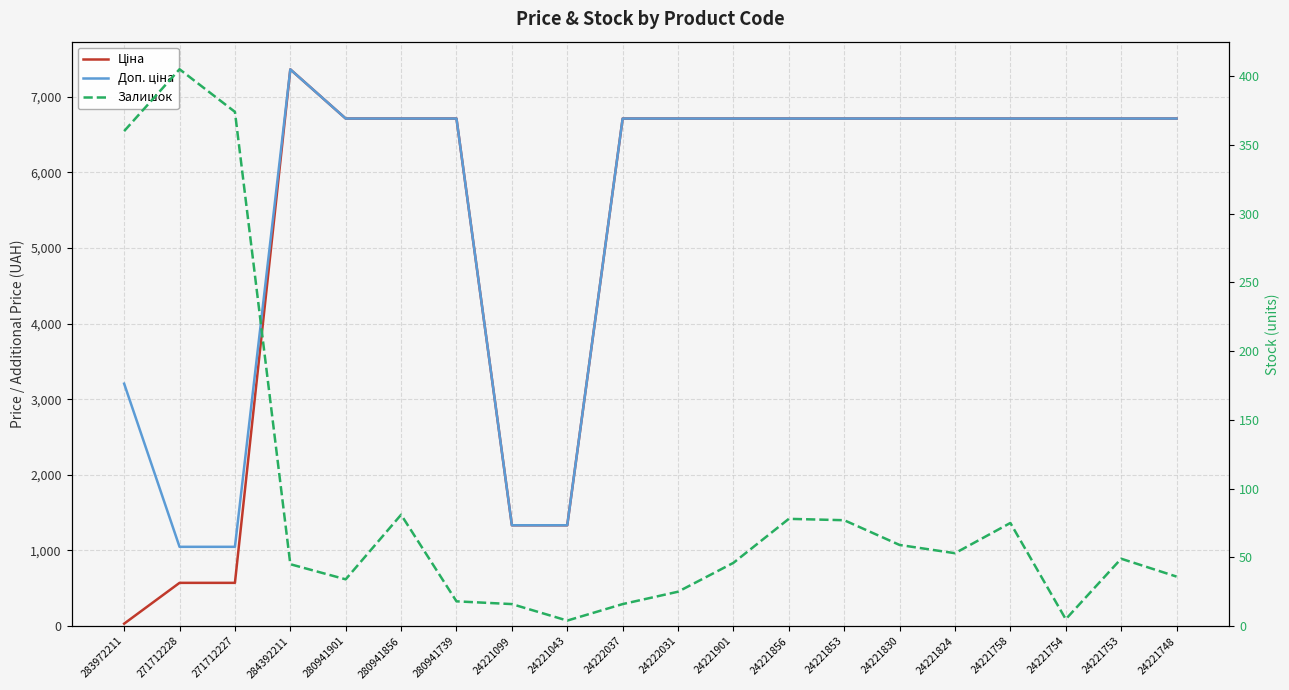

What is the label of the 8th point from the left?

24221099